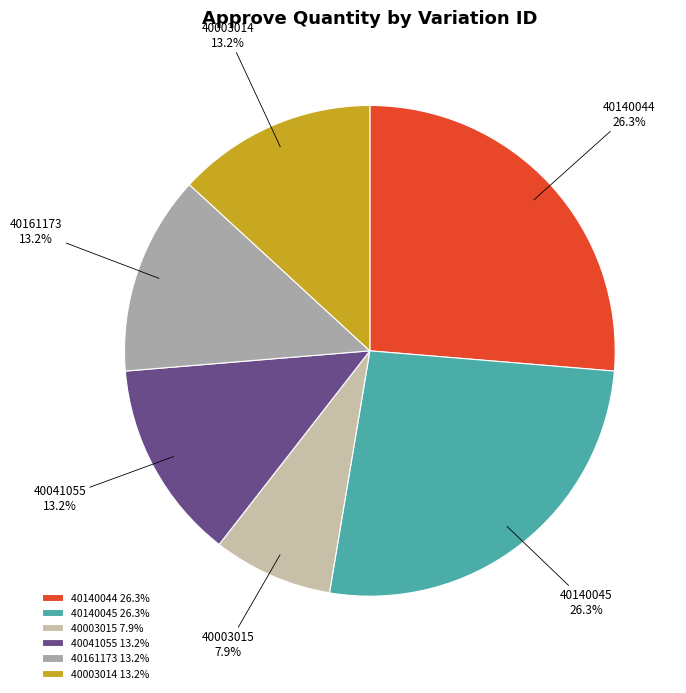

Count the number of slices in the pie.

6